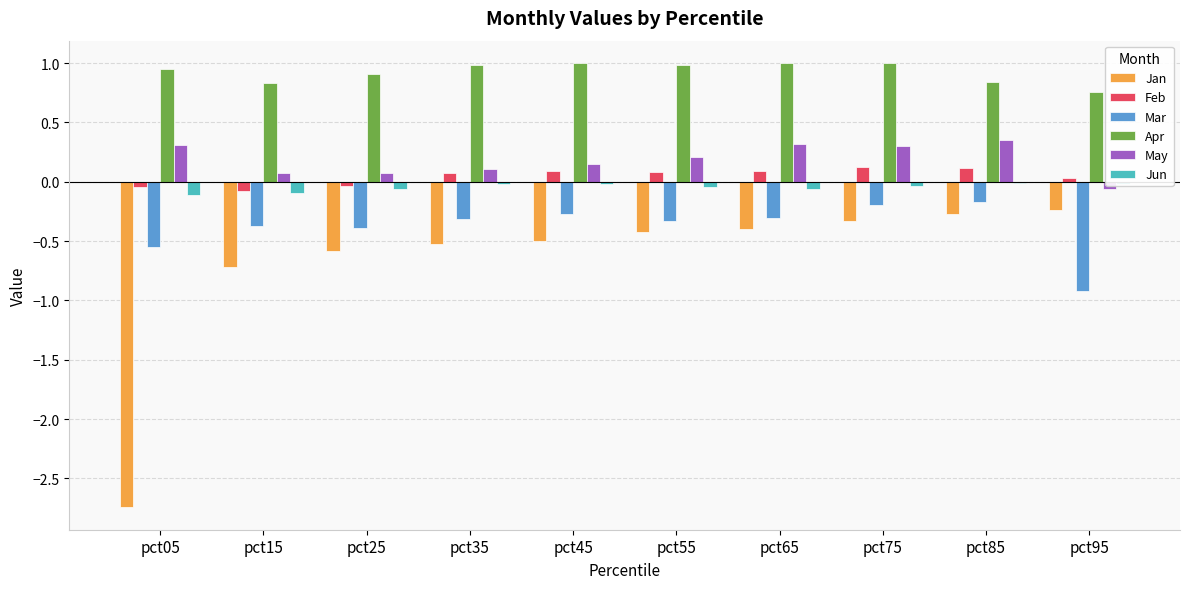

What is the sum of all Mar values?

-3.8